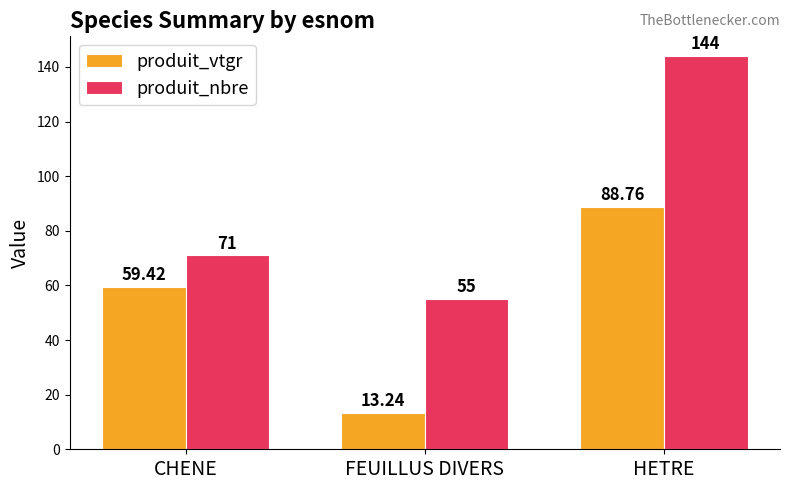

List the series in order of their peak value, lowest first.

produit_vtgr, produit_nbre